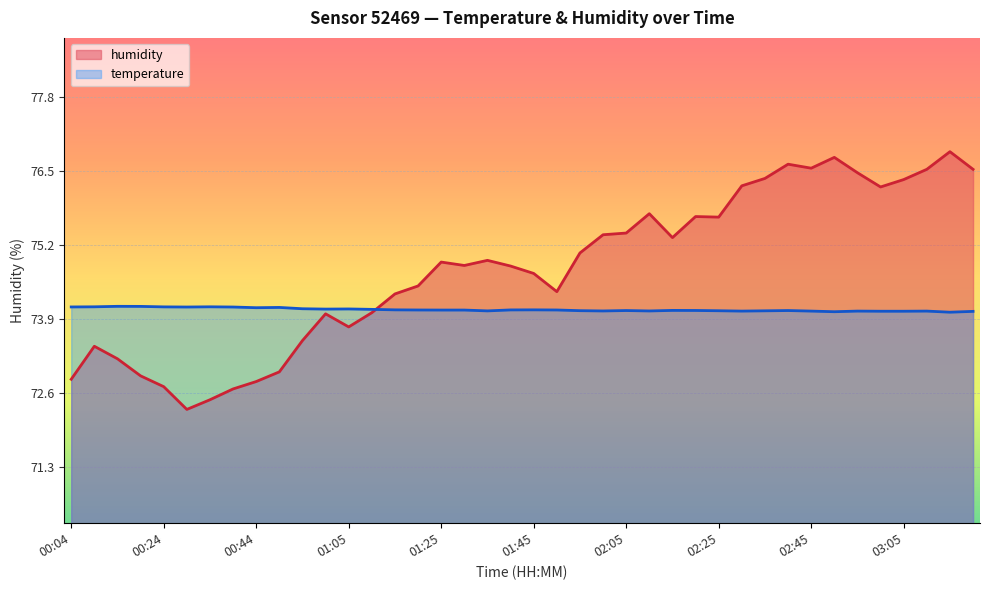

At 01:35, list the series in order from largest to smallest.

humidity, temperature